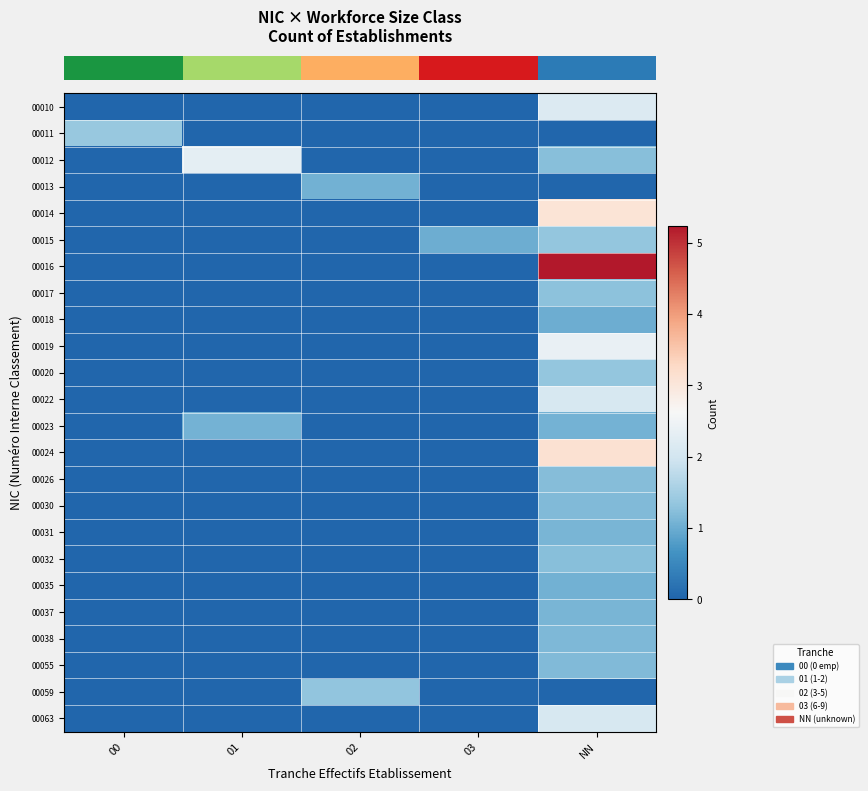

At which category is the sum across all series the highest?

NN